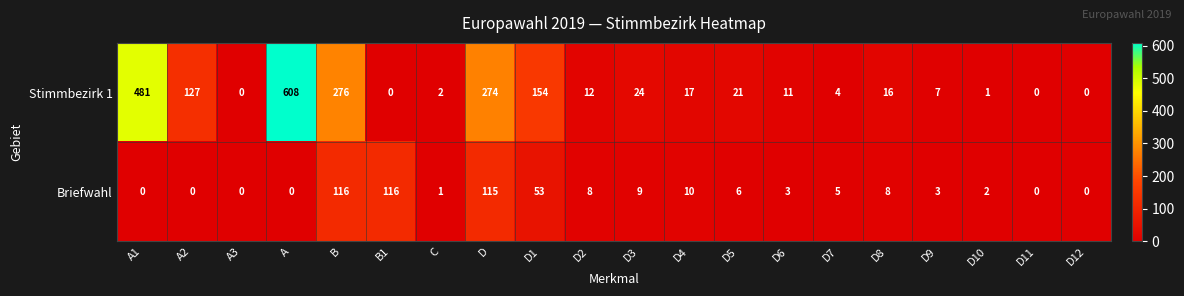

The value of Stimmbezirk 1 at D11 is 337. True or false?

False